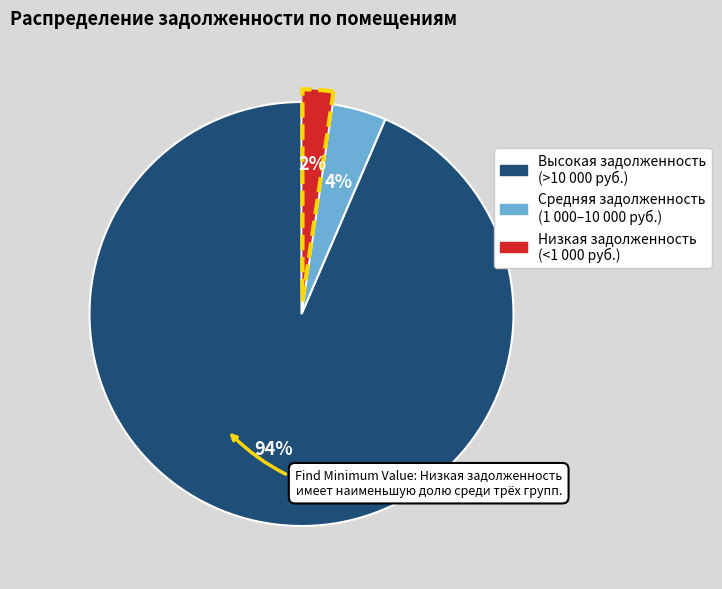

To the nearest percent, what is the average slice percentage?

33%